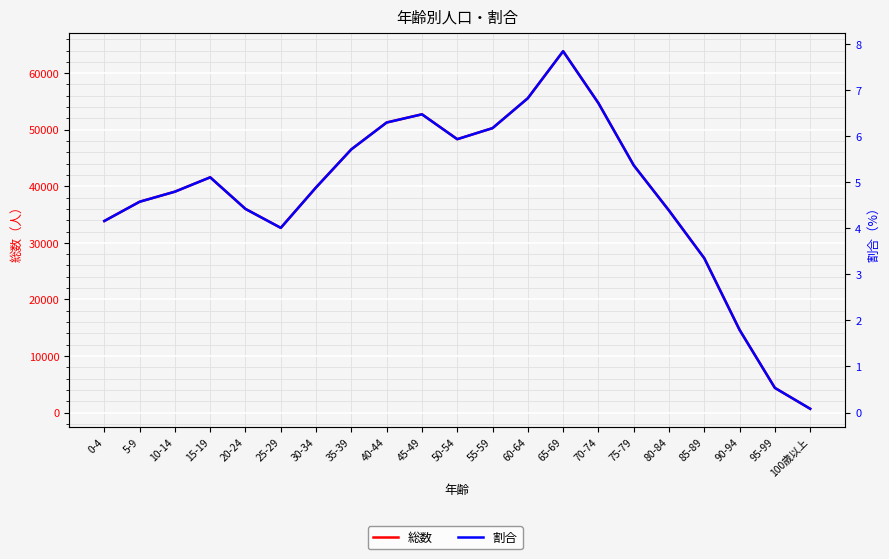

At how many categories does at least one series exceed 29629?

17